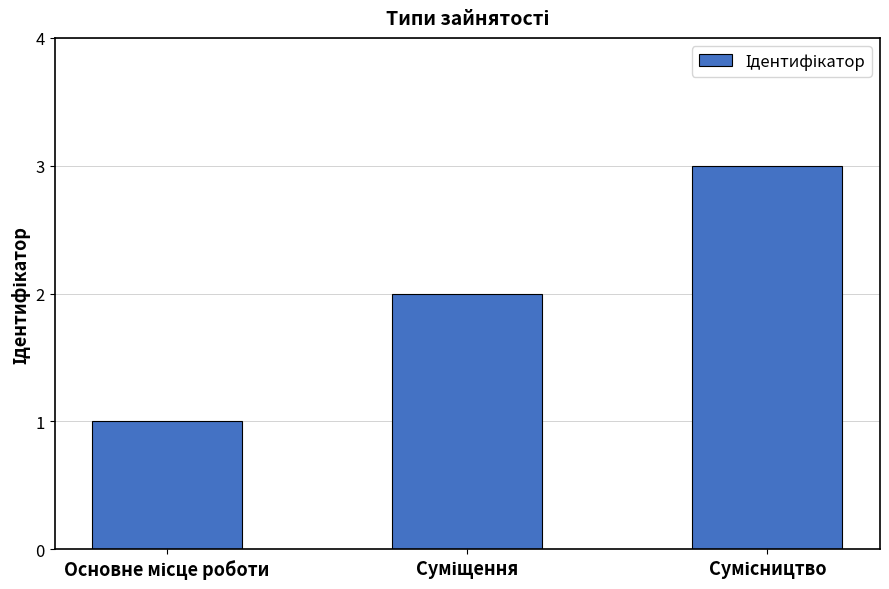

Does the chart contain any negative values?

No